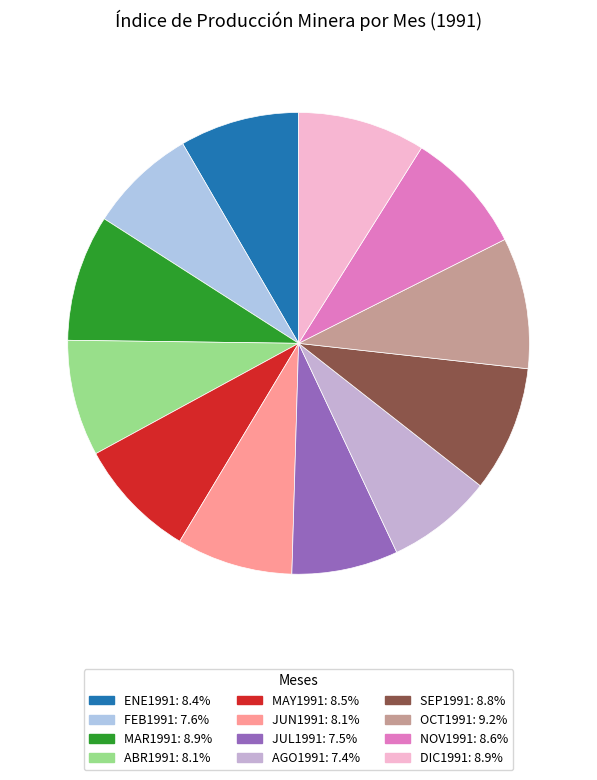

To the nearest percent, what is the difference between the largest and smallest slice percentages?

2%